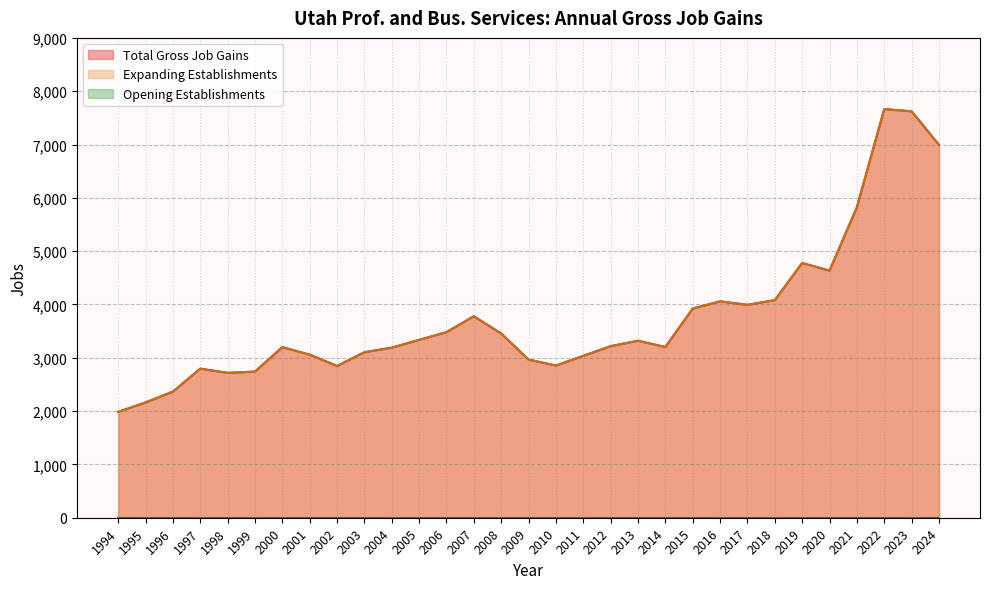

Is it true that Expanding Establishments equals 4462 at 1997?

False